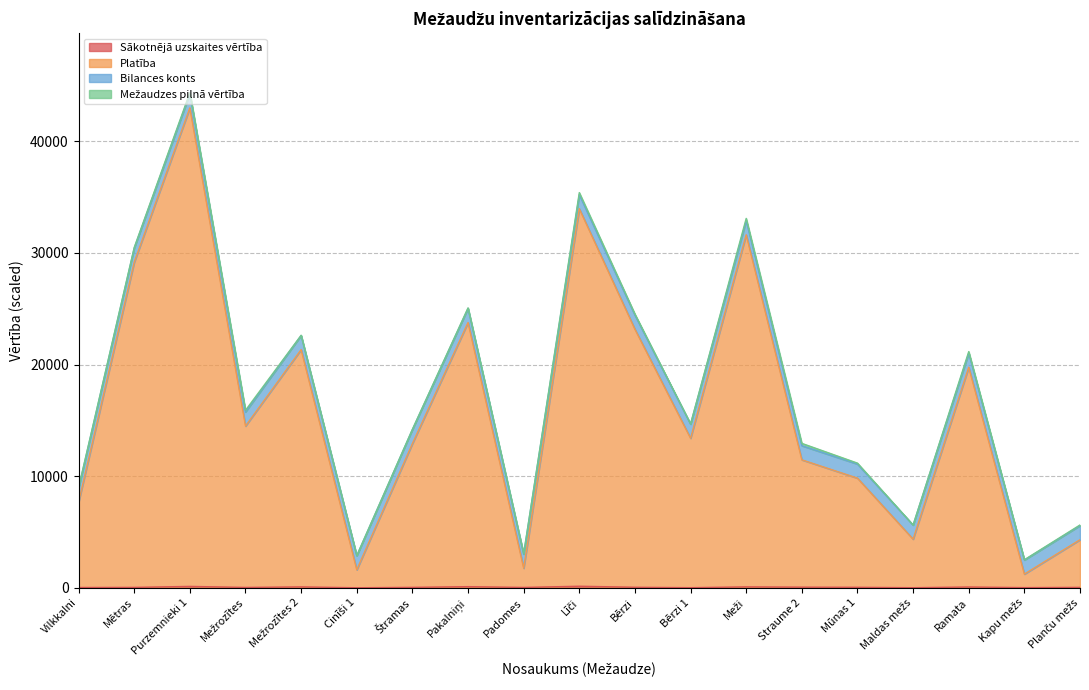

The value of Platība at Vilkkalni is 7675.0. True or false?

True